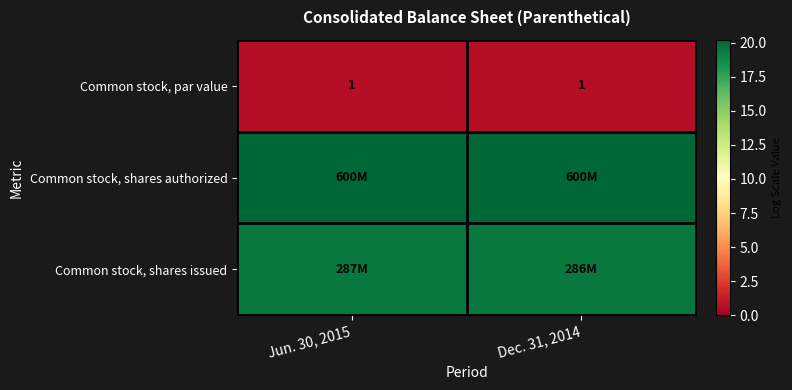

True or false: Common stock, shares authorized has a value of 20.2 at Dec. 31, 2014.

True